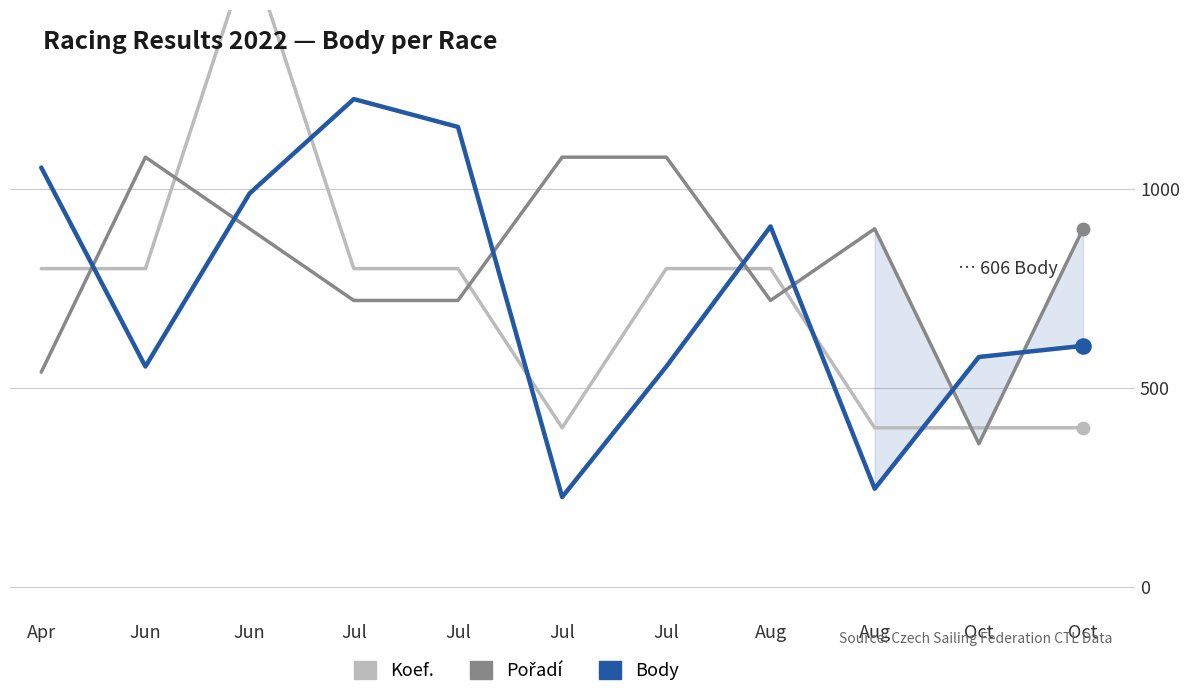

At how many categories does at least one series exceed 1292?

1